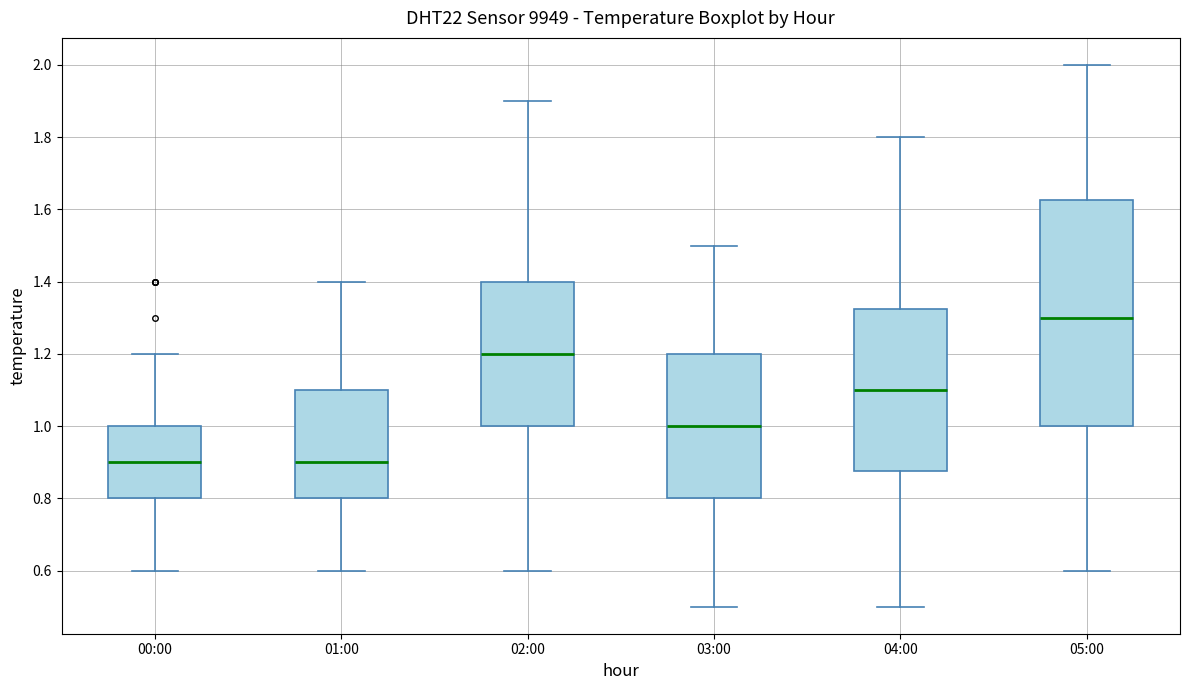

Which box is the tallest, from its lower edge to its upper edge?

05:00